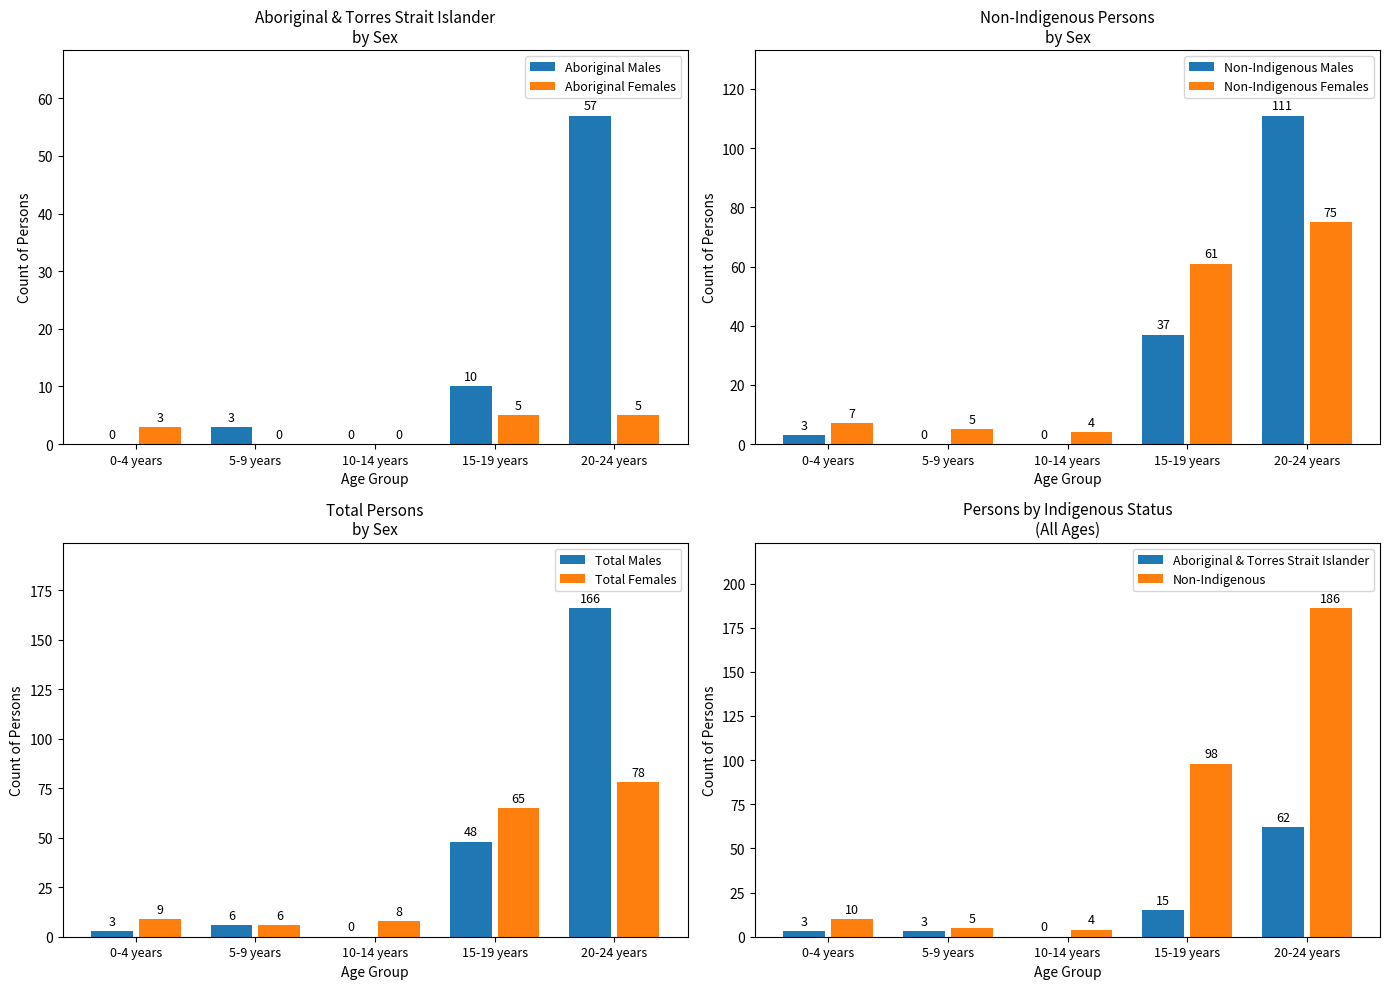

Which series has the largest total across all categories?

Total Males